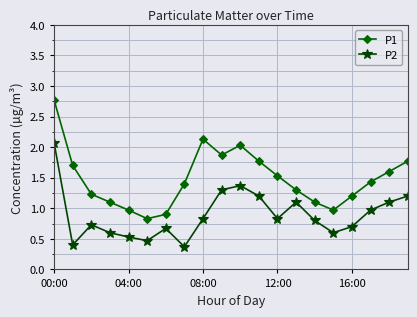

How many data points in P1 are above 1?

16